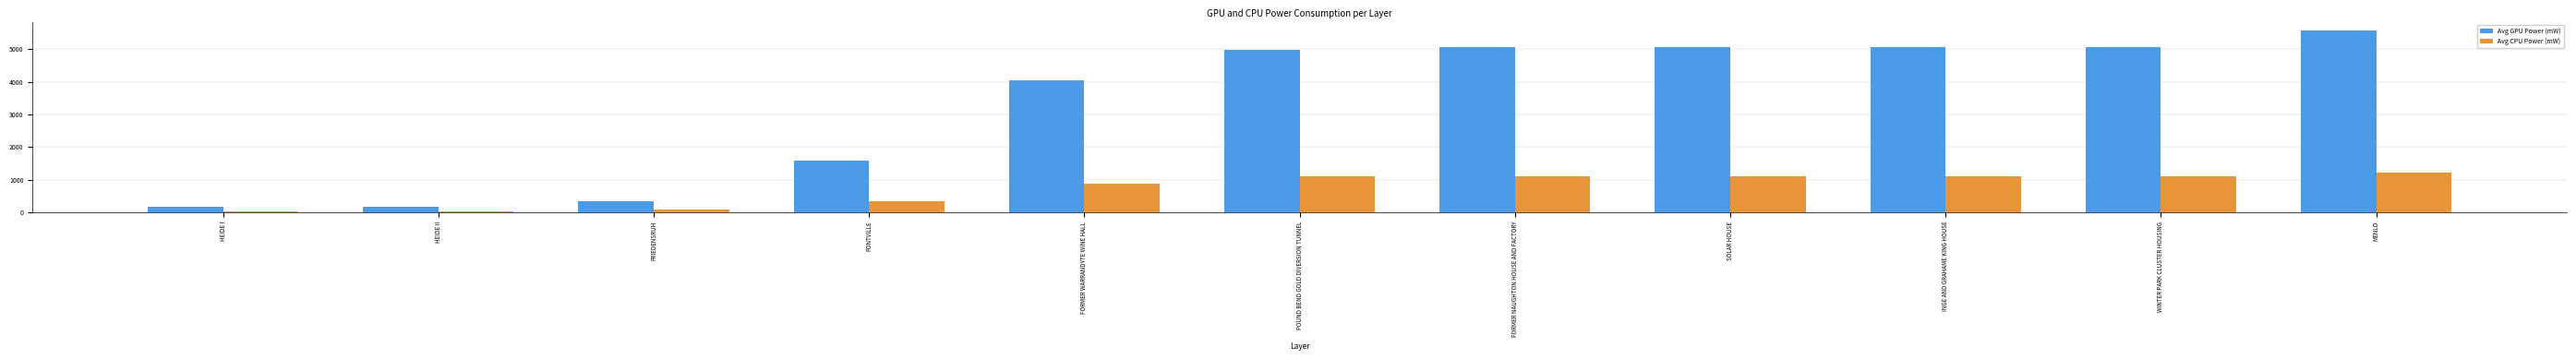

What is the value of the Avg CPU Power (mW) bar at the 9th from the left?

1116